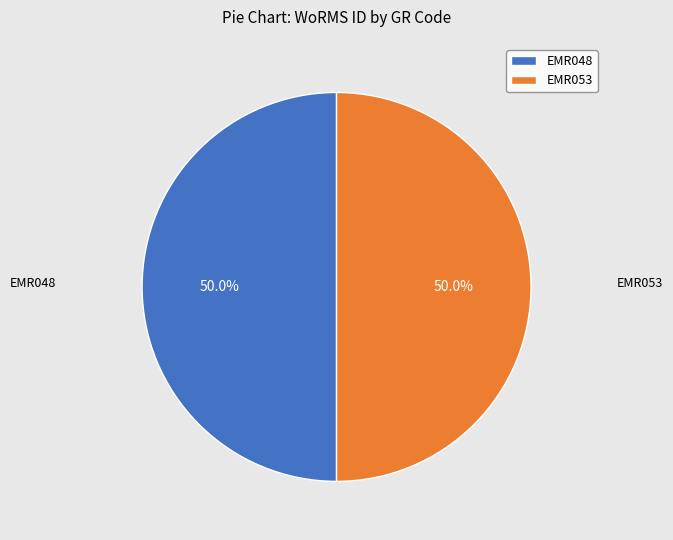

What percentage is the EMR053 slice, to the nearest percent?

50%